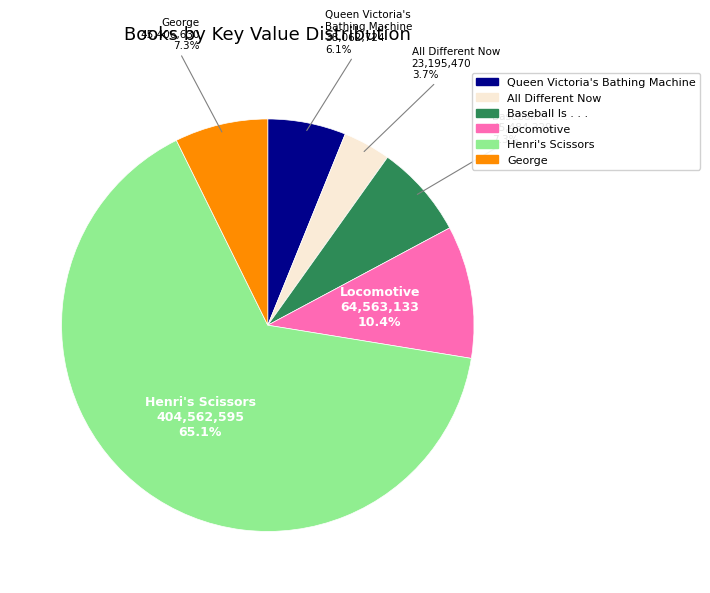

To the nearest percent, what percentage of the pie is Henri's Scissors?

65%